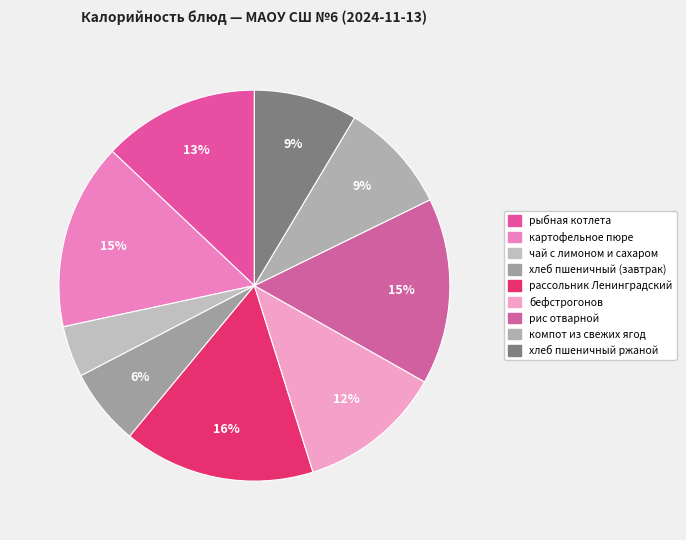

Which category has the biggest portion of the pie?

рассольник Ленинградский